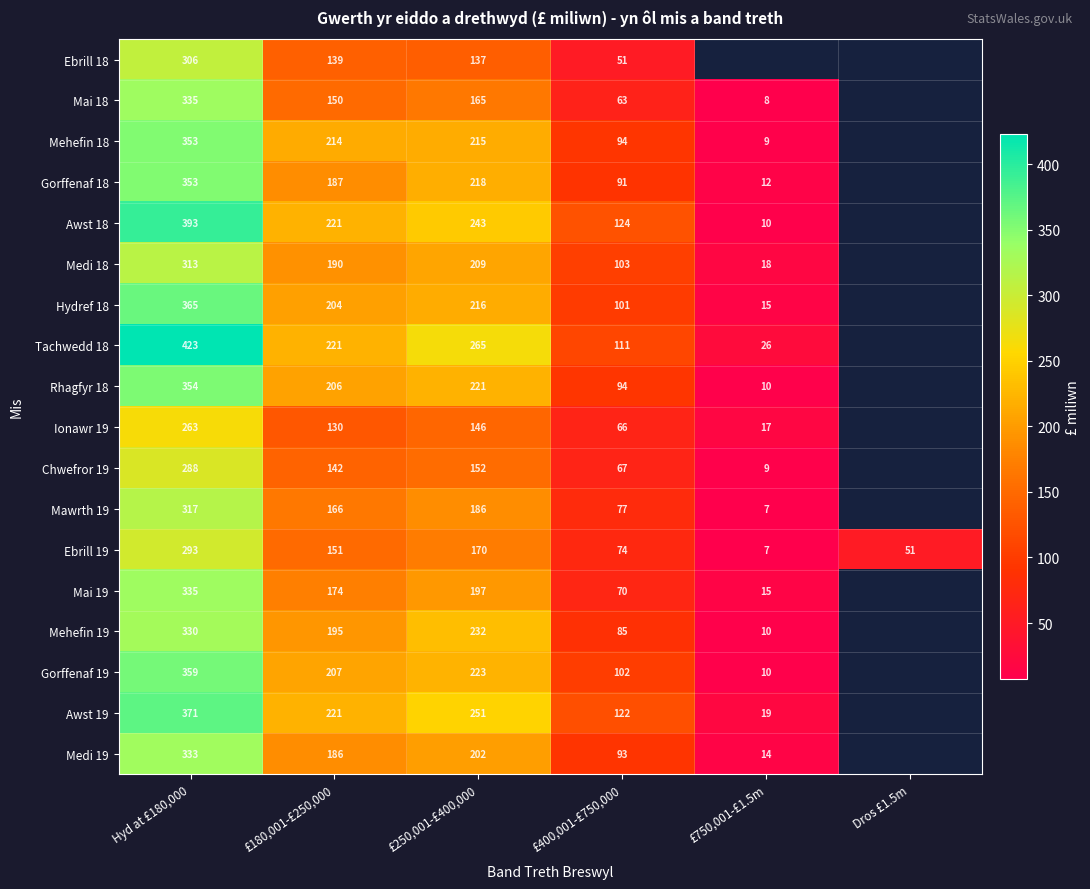

At which category is the sum across all series the highest?

Hyd at £180,000